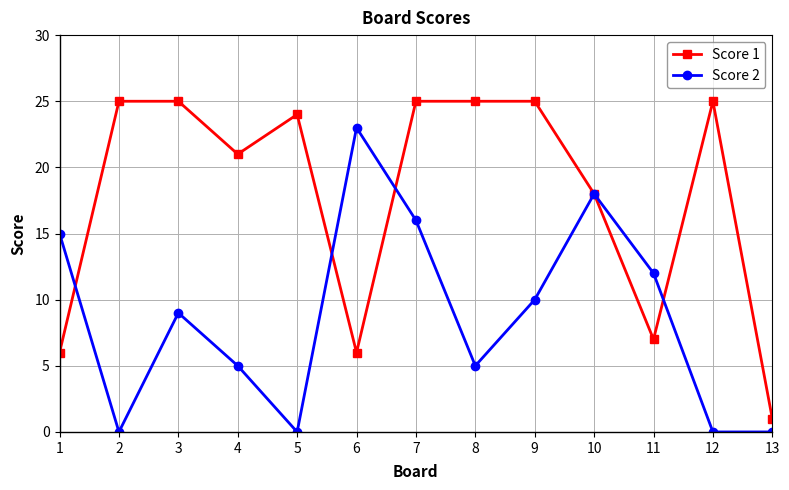

Reading left to right, what are all the values shown in this chart?

Score 1: 6	25	25	21	24	6	25	25	25	18	7	25	1
Score 2: 15	0	9	5	0	23	16	5	10	18	12	0	0